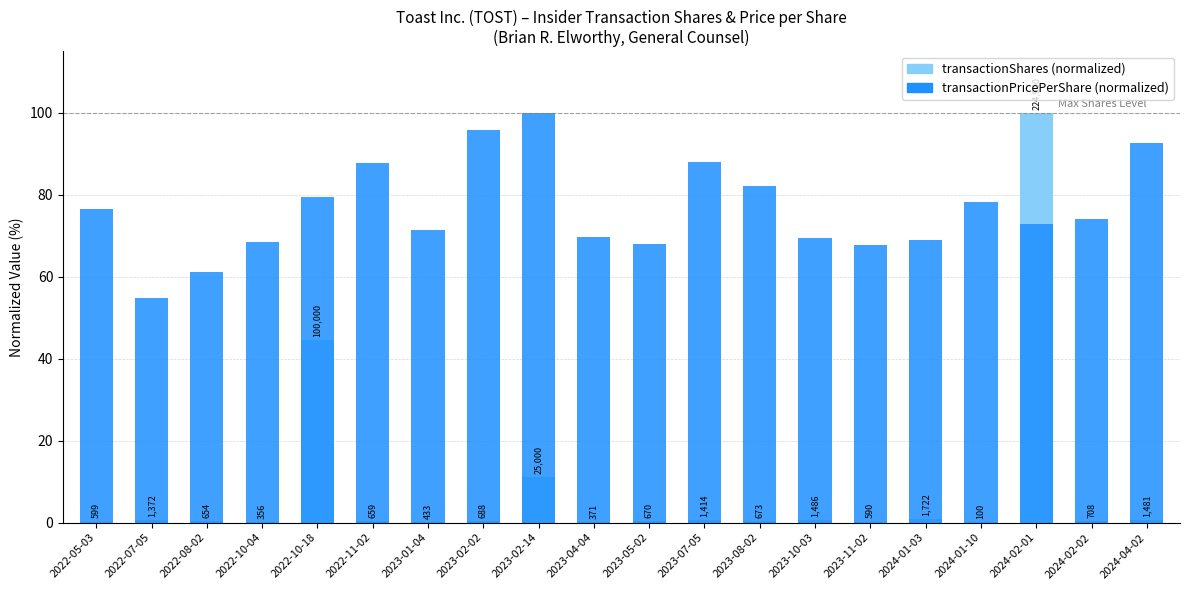

Reading left to right, transcribe all the data shown in this chart.

transactionShares (normalized): 2022-05-03=0.3	2022-07-05=0.6	2022-08-02=0.3	2022-10-04=0.2	2022-10-18=44.5	2022-11-02=0.3	2023-01-04=0.2	2023-02-02=0.3	2023-02-14=11.1	2023-04-04=0.2	2023-05-02=0.3	2023-07-05=0.6	2023-08-02=0.3	2023-10-03=0.7	2023-11-02=0.3	2024-01-03=0.8	2024-01-10=0.0	2024-02-01=100.0	2024-02-02=0.3	2024-04-02=0.7
transactionPricePerShare (normalized): 2022-05-03=76.6	2022-07-05=54.8	2022-08-02=61.2	2022-10-04=68.4	2022-10-18=79.5	2022-11-02=87.8	2023-01-04=71.5	2023-02-02=95.9	2023-02-14=100.0	2023-04-04=69.7	2023-05-02=68.0	2023-07-05=87.9	2023-08-02=82.2	2023-10-03=69.4	2023-11-02=67.8	2024-01-03=68.9	2024-01-10=78.3	2024-02-01=72.8	2024-02-02=74.2	2024-04-02=92.7